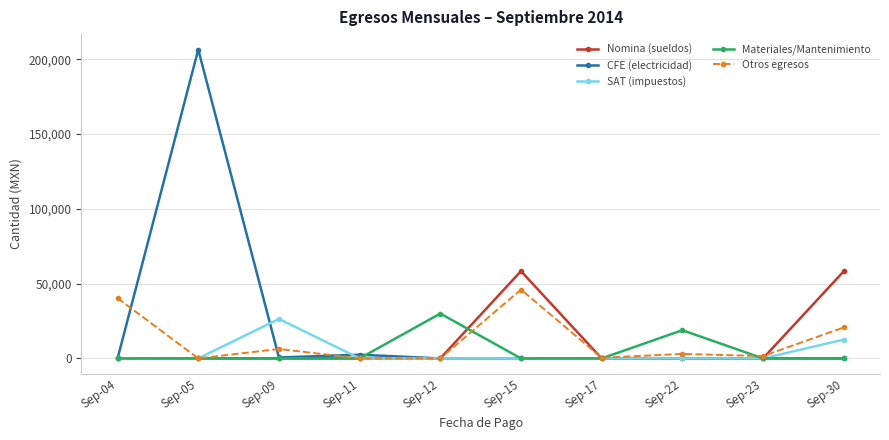

Is it true that Otros egresos equals -21724.5 at Sep-11?

False